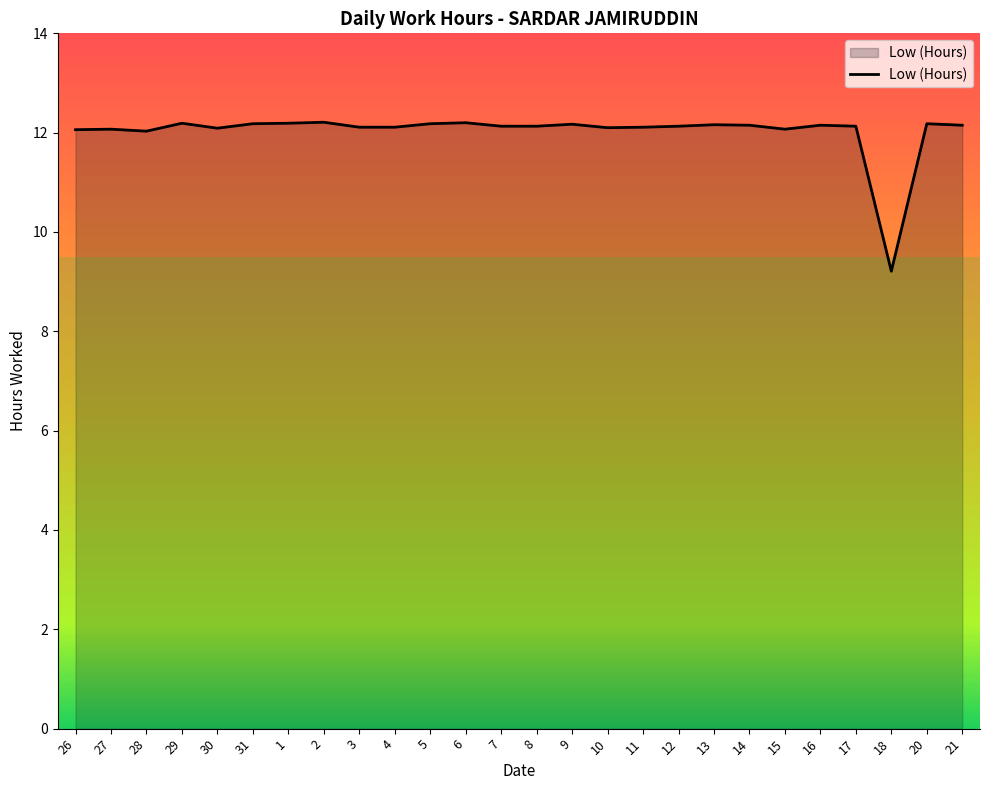

What position from the left is 30?

5